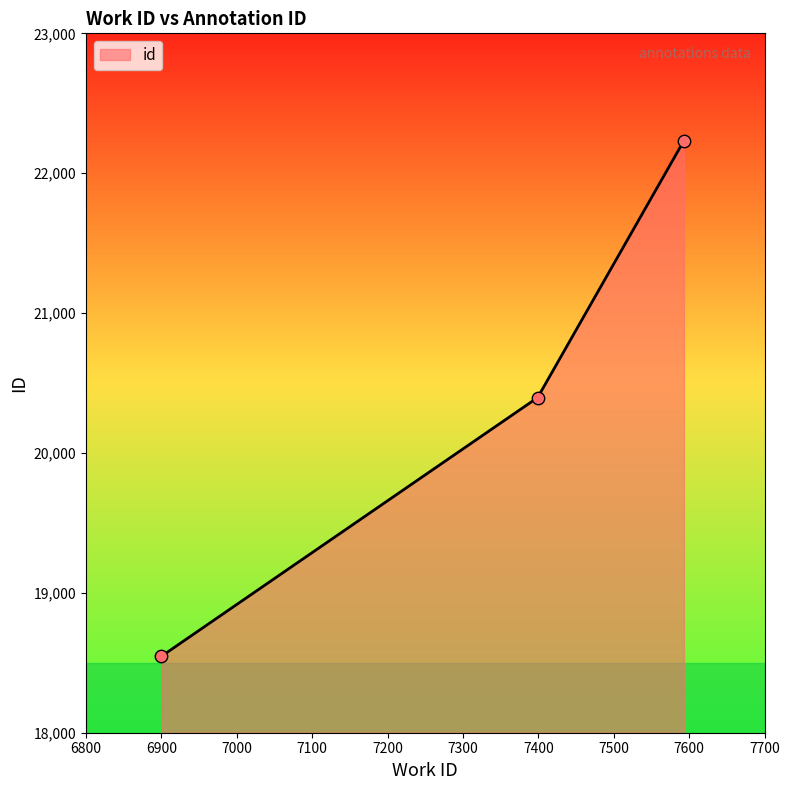

What is the sum of all values?

61175